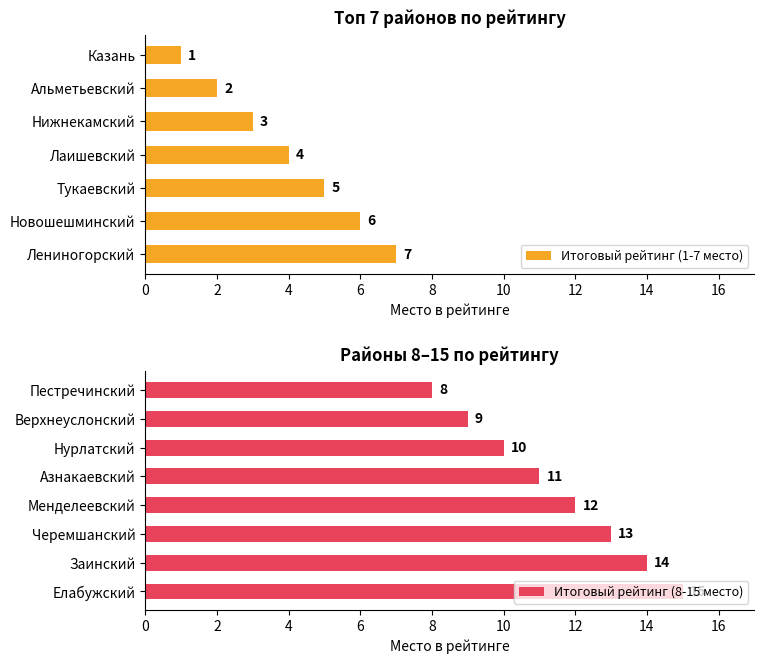

Rank the categories by value from highest to lowest.

Елабужский, Заинский, Черемшанский, Менделеевский, Азнакаевский, Нурлатский, Верхнеуслонский, Пестречинский, Лениногорский, Новошешминский, Тукаевский, Лаишевский, Нижнекамский, Альметьевский, Казань